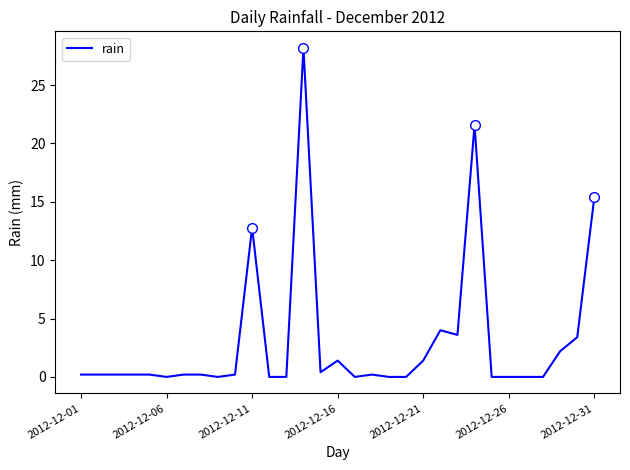

What is the maximum value shown in the chart?

28.2